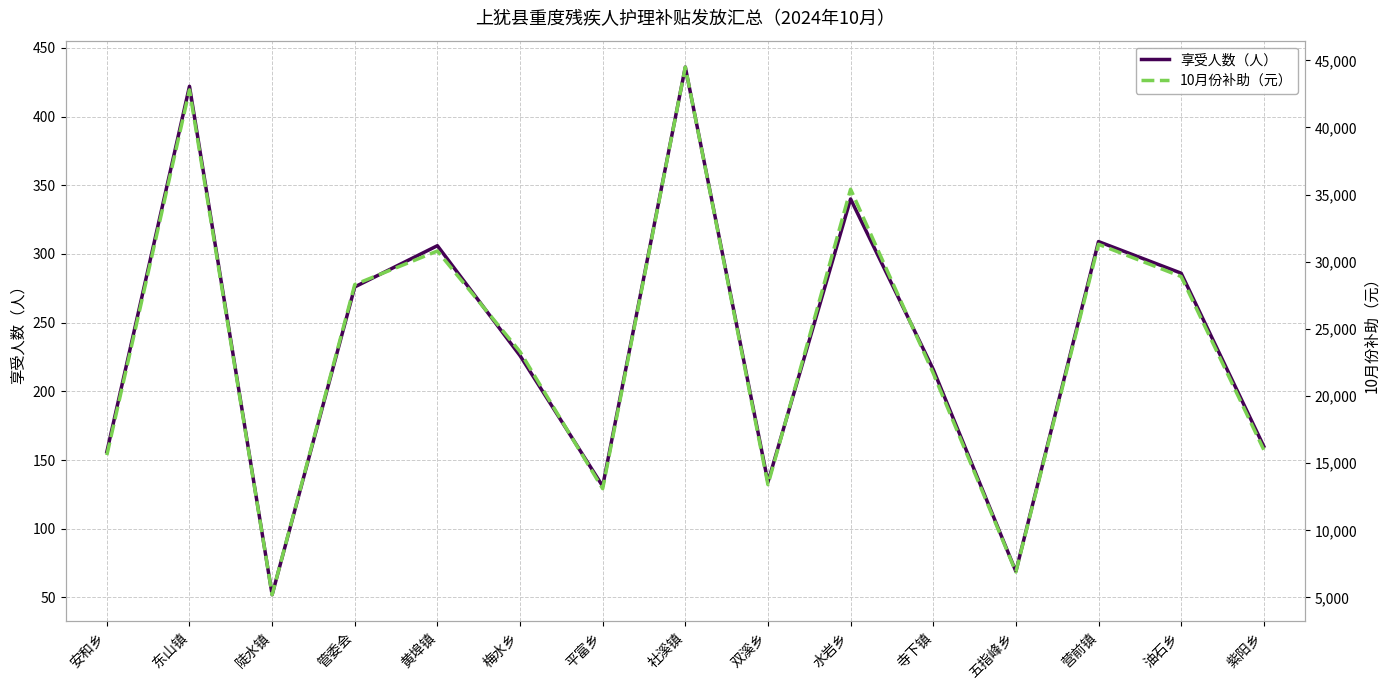

What is the label of the 8th point from the left?

社溪镇